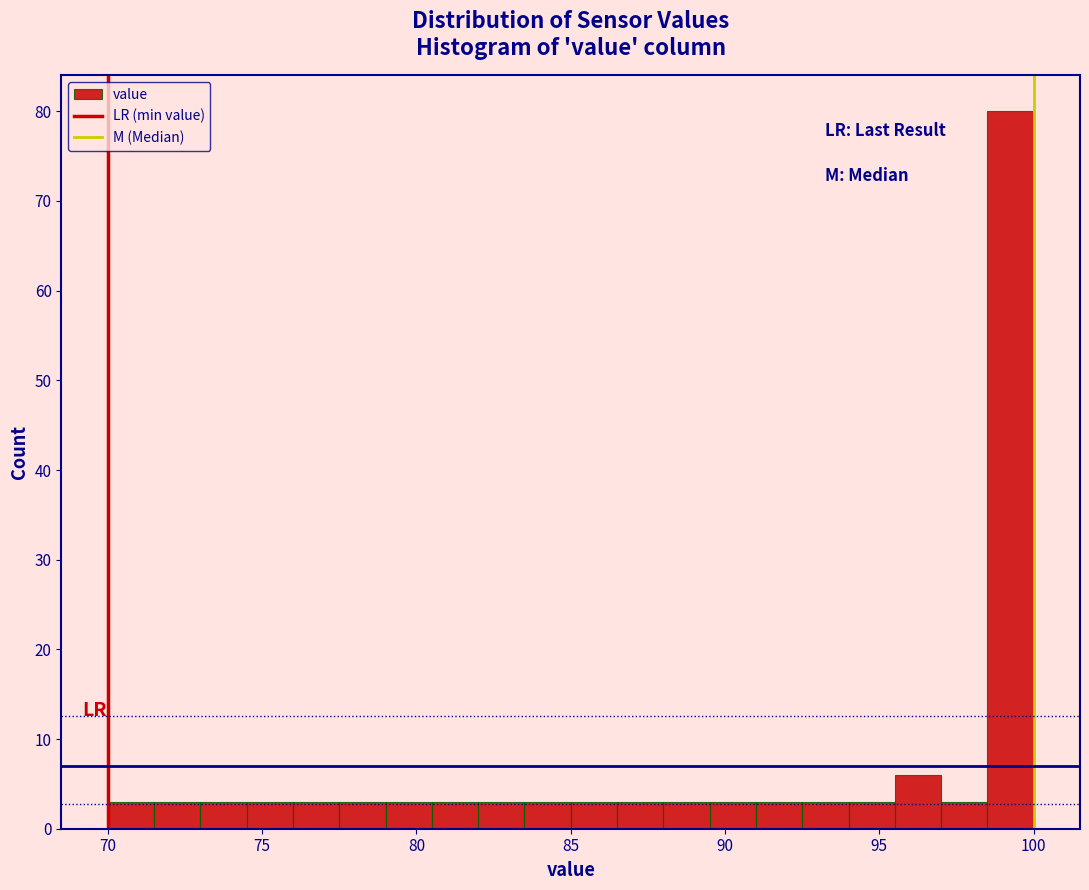

Around what value on the x-axis is the tallest bar? Give the approximate position of its centre, as read against the axis.

99.5